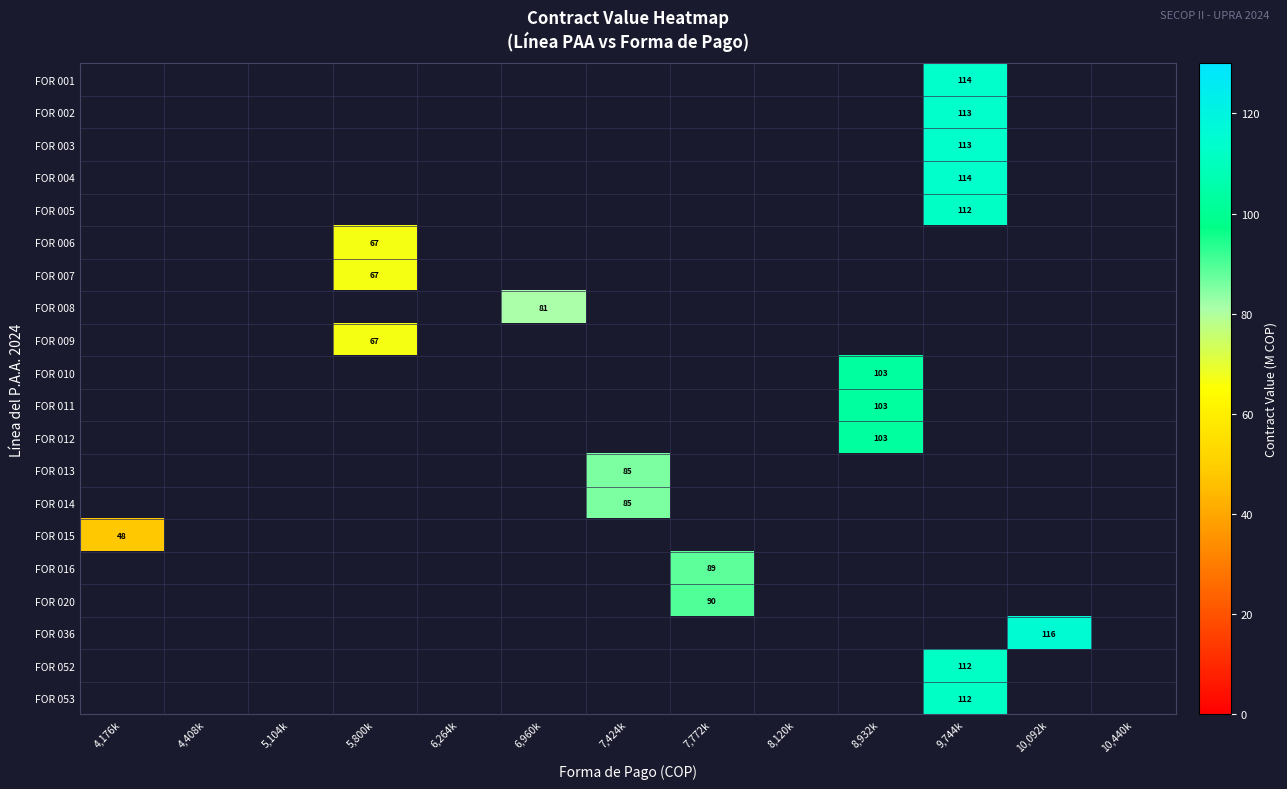

Is the value of FOR 020 at 10,092k greater than the value of FOR 004 at 4,176k?

No